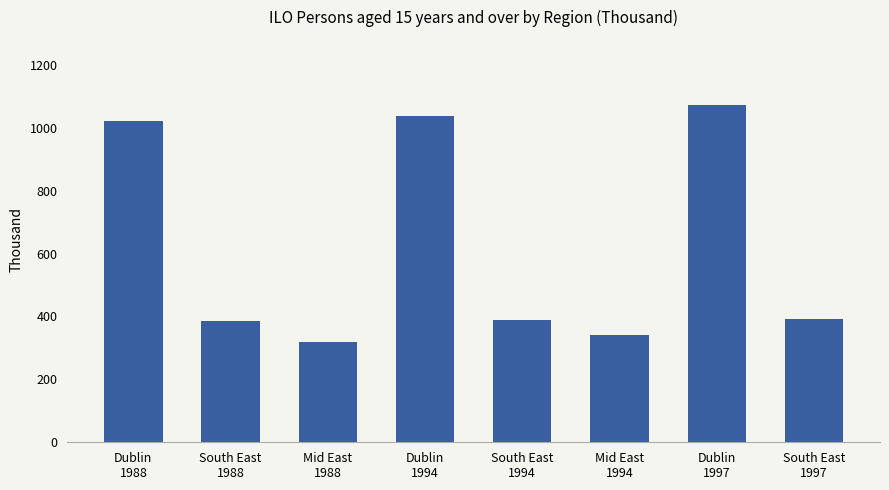

What is the sum of the values at South East
1997 and Dublin
1997?

1465.8